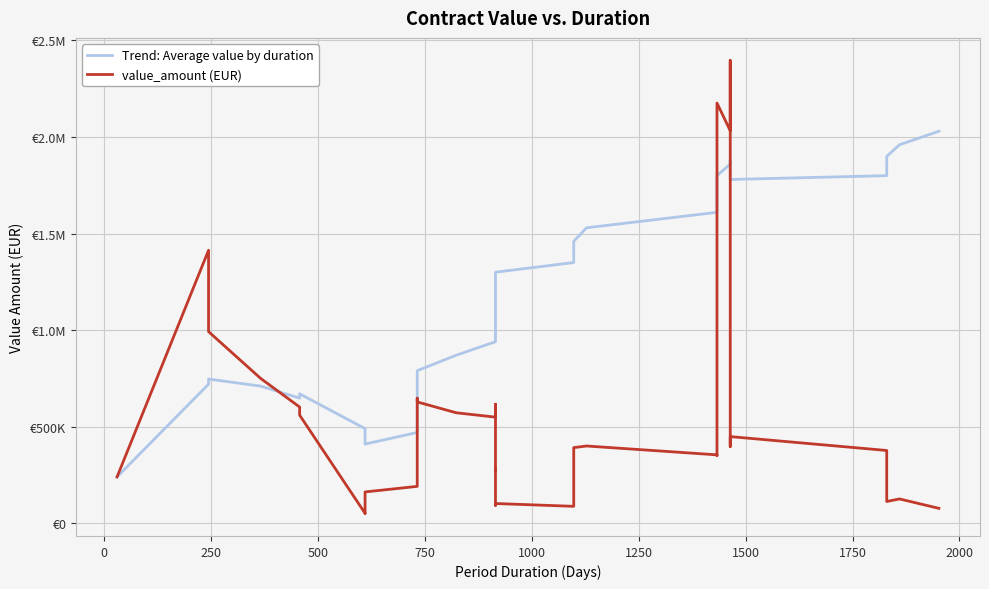

The value of value_amount (EUR) at 23 is 70562.4. True or false?

False